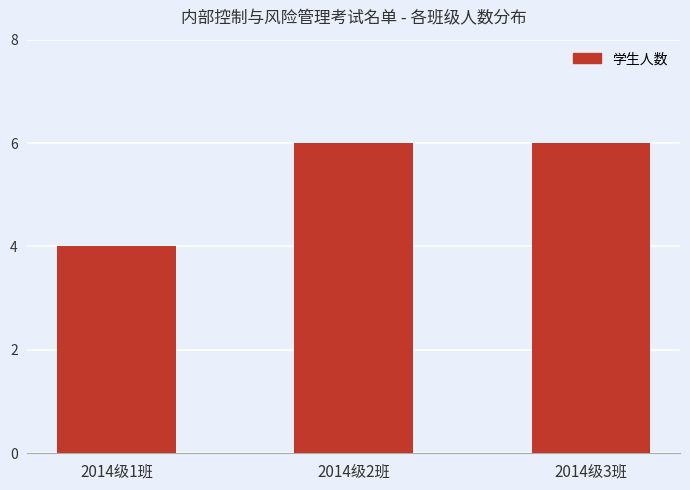

What is the maximum value shown in the chart?

6